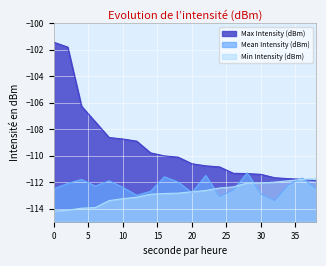

What is the sum of all Mean Intensity (dBm) values?

-2246.3